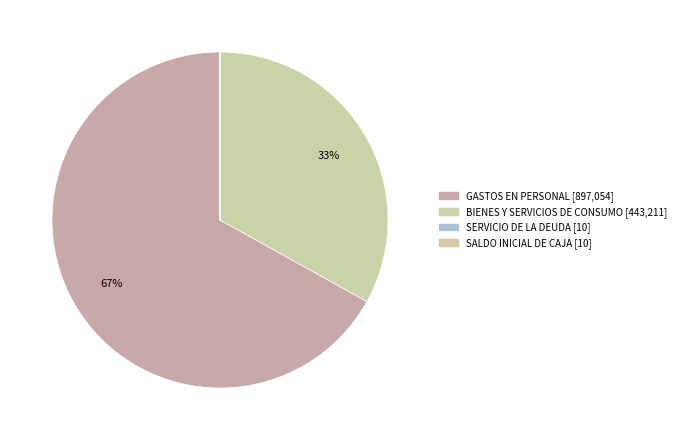

What is the smallest slice in the pie chart?

SERVICIO DE LA DEUDA